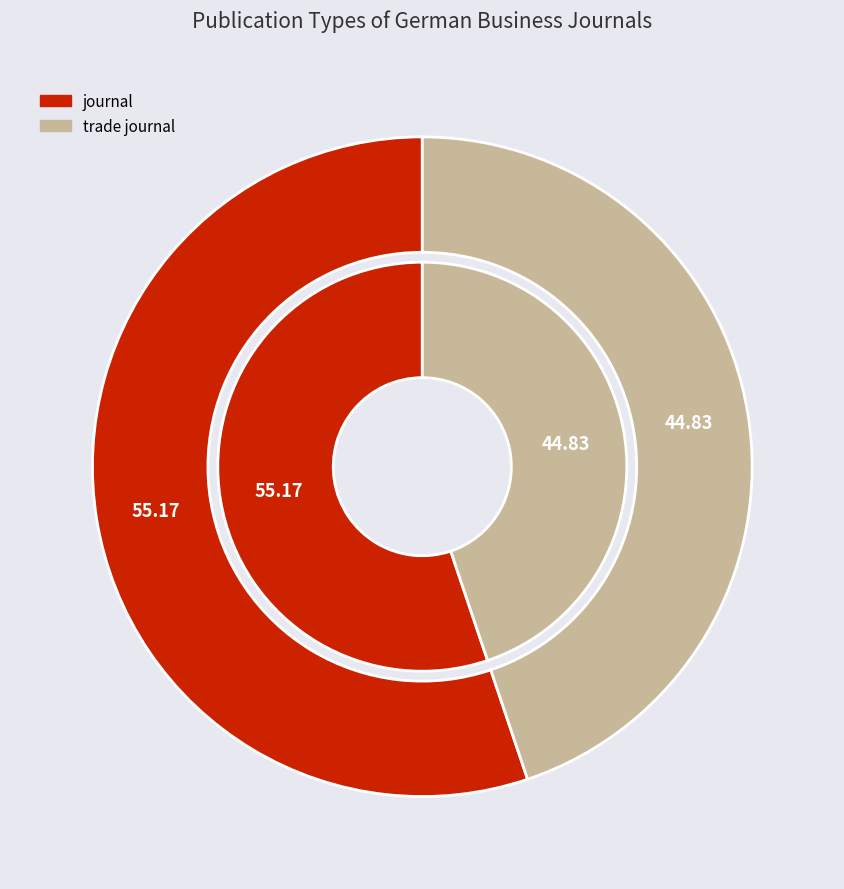

What percentage is the journal slice, to the nearest percent?

55%